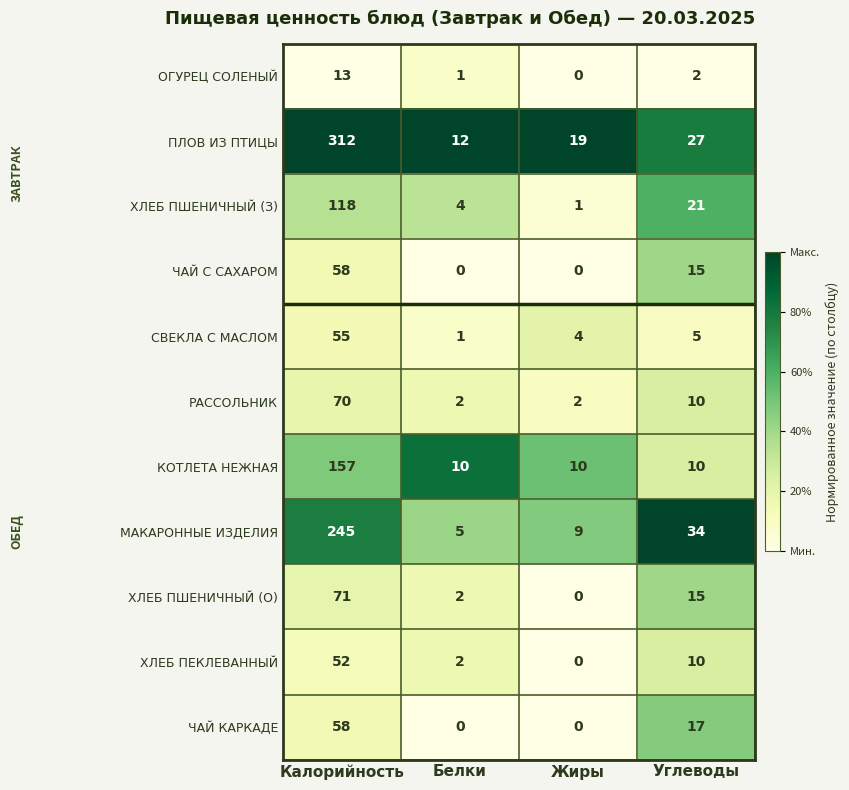

What is the greatest value displayed?

312